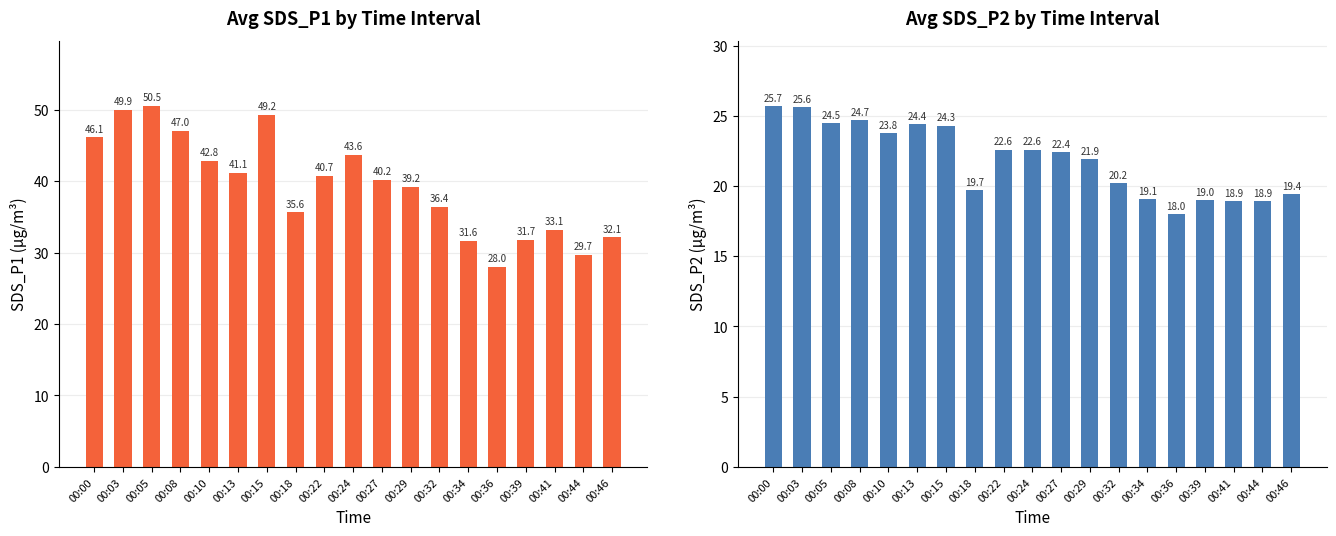

At which label is Avg SDS_P2 closest to 21?

00:32